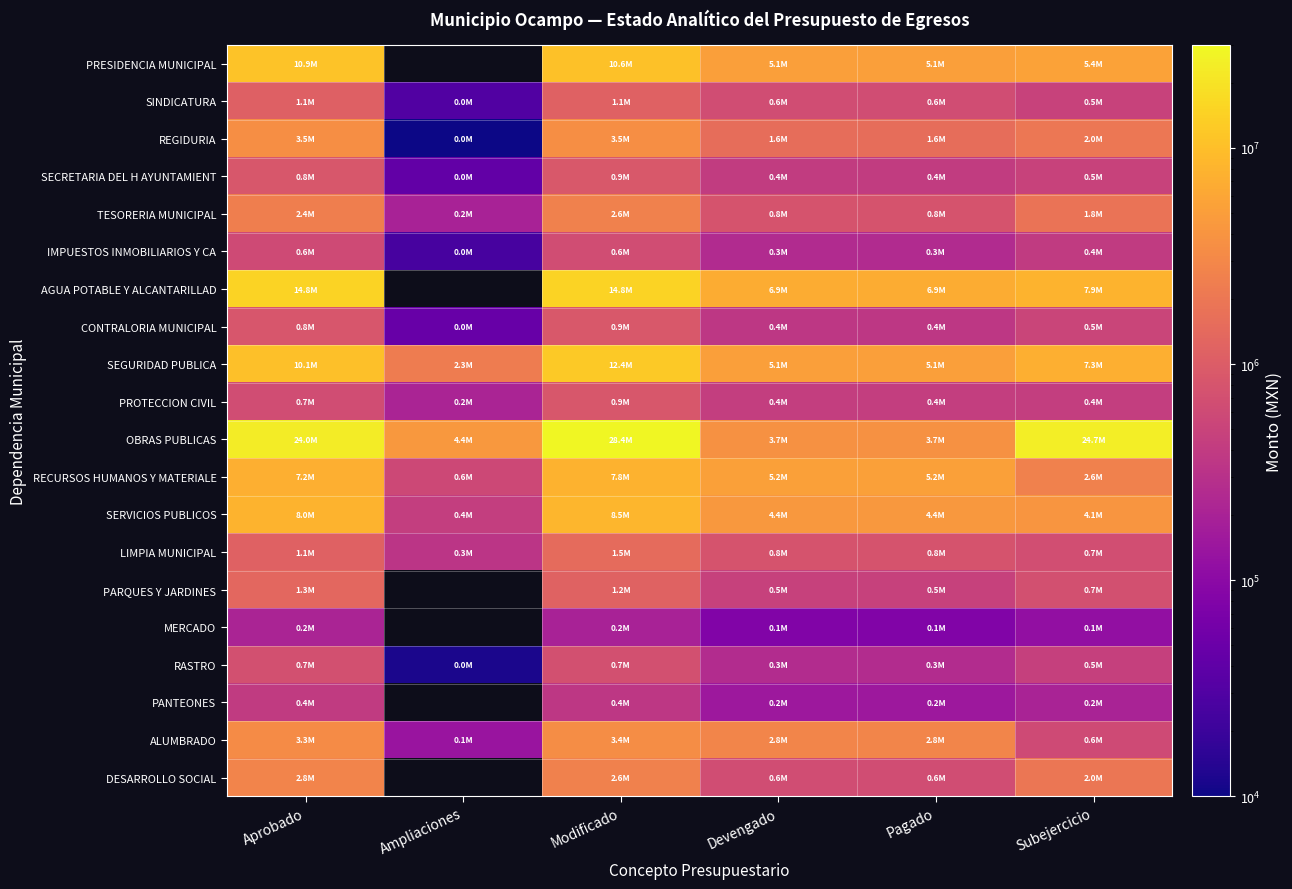

How many data points in REGIDURIA are less than 1979257?

3